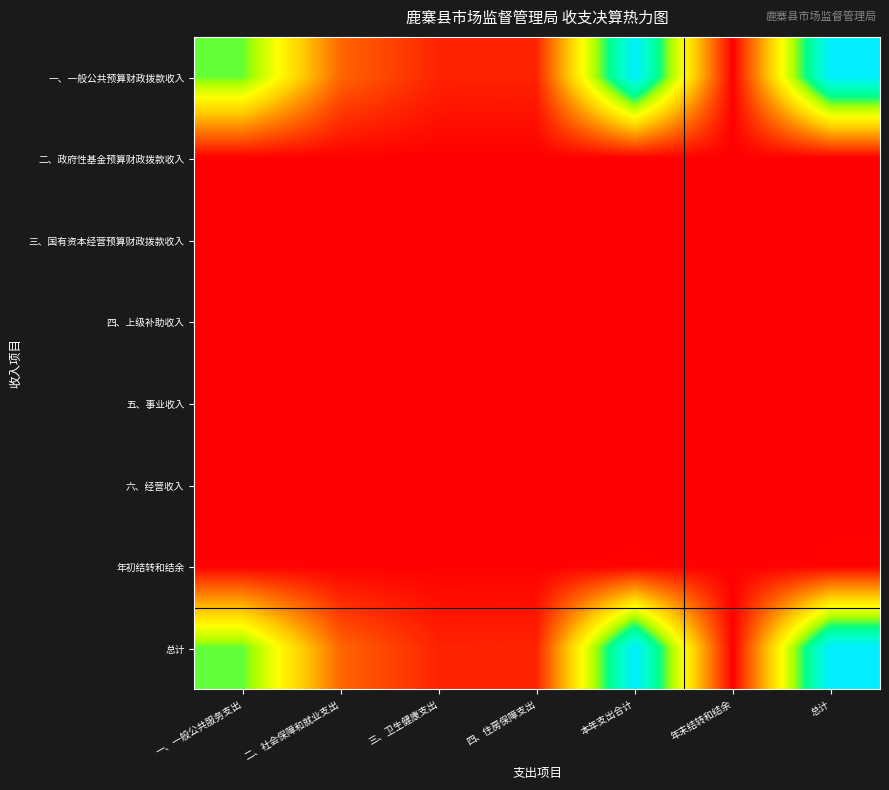

Reading left to right, transcribe all the data shown in this chart.

一、一般公共预算财政拨款收入: 一、一般公共服务支出=0.7	二、社会保障和就业支出=0.2	三、卫生健康支出=0.1	四、住房保障支出=0.1	本年支出合计=1.0	年末结转和结余=0.0	总计=1.0
二、政府性基金预算财政拨款收入: 一、一般公共服务支出=0.0	二、社会保障和就业支出=0.0	三、卫生健康支出=0.0	四、住房保障支出=0.0	本年支出合计=0.0	年末结转和结余=0.0	总计=0.0
三、国有资本经营预算财政拨款收入: 一、一般公共服务支出=0.0	二、社会保障和就业支出=0.0	三、卫生健康支出=0.0	四、住房保障支出=0.0	本年支出合计=0.0	年末结转和结余=0.0	总计=0.0
四、上级补助收入: 一、一般公共服务支出=0.0	二、社会保障和就业支出=0.0	三、卫生健康支出=0.0	四、住房保障支出=0.0	本年支出合计=0.0	年末结转和结余=0.0	总计=0.0
五、事业收入: 一、一般公共服务支出=0.0	二、社会保障和就业支出=0.0	三、卫生健康支出=0.0	四、住房保障支出=0.0	本年支出合计=0.0	年末结转和结余=0.0	总计=0.0
六、经营收入: 一、一般公共服务支出=0.0	二、社会保障和就业支出=0.0	三、卫生健康支出=0.0	四、住房保障支出=0.0	本年支出合计=0.0	年末结转和结余=0.0	总计=0.0
年初结转和结余: 一、一般公共服务支出=0.0	二、社会保障和就业支出=0.0	三、卫生健康支出=0.0	四、住房保障支出=0.0	本年支出合计=0.0	年末结转和结余=0.0	总计=0.0
总计: 一、一般公共服务支出=0.7	二、社会保障和就业支出=0.2	三、卫生健康支出=0.1	四、住房保障支出=0.1	本年支出合计=1.0	年末结转和结余=0.0	总计=1.0